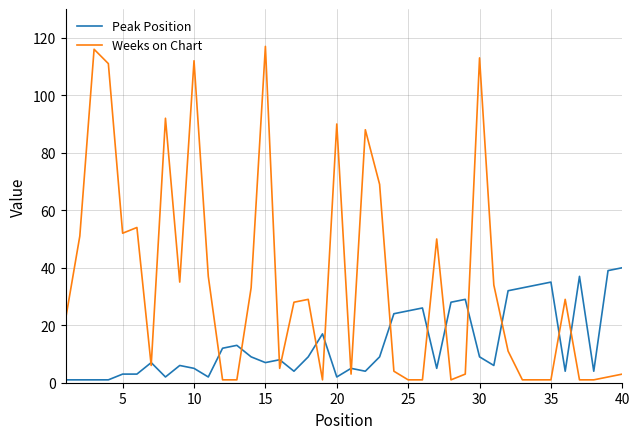

True or false: Weeks on Chart and Peak Position cross at least once.

True